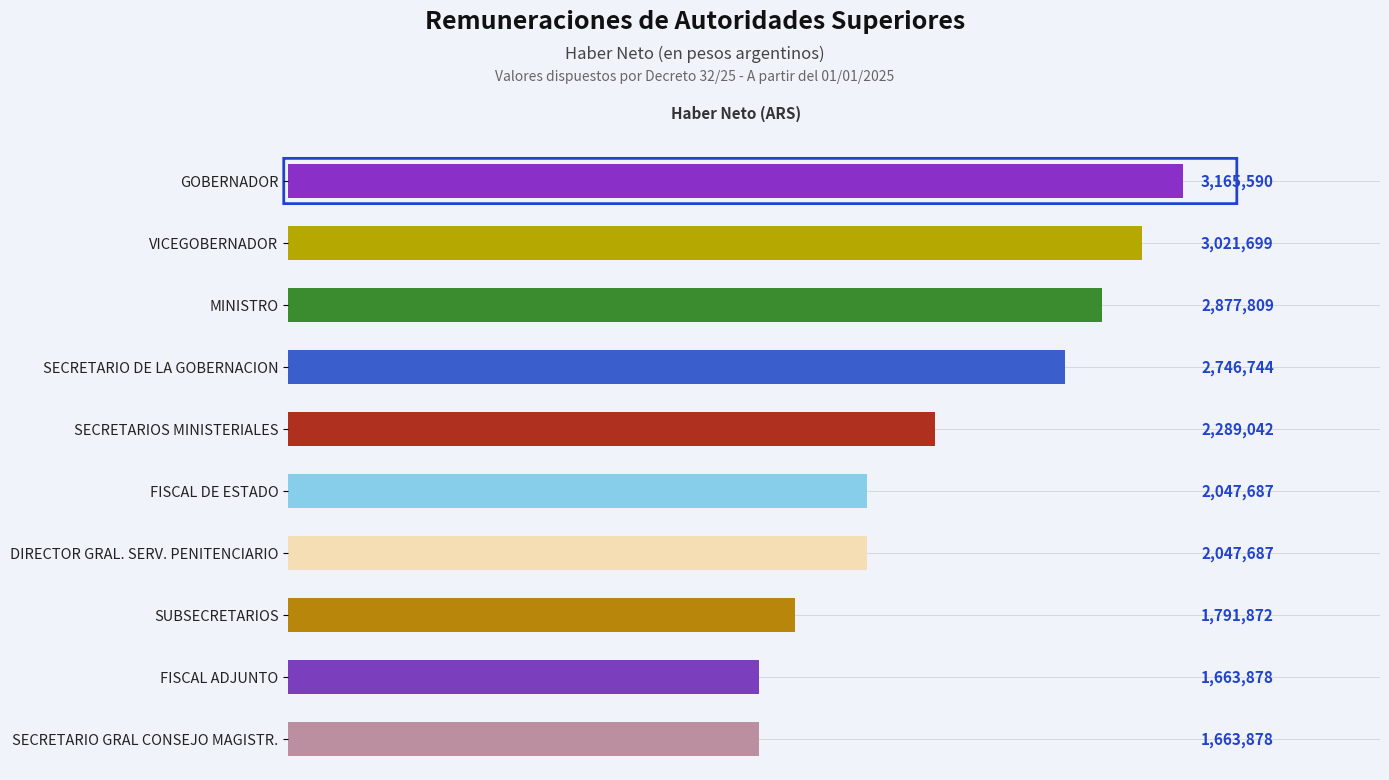

Does the chart contain any negative values?

No